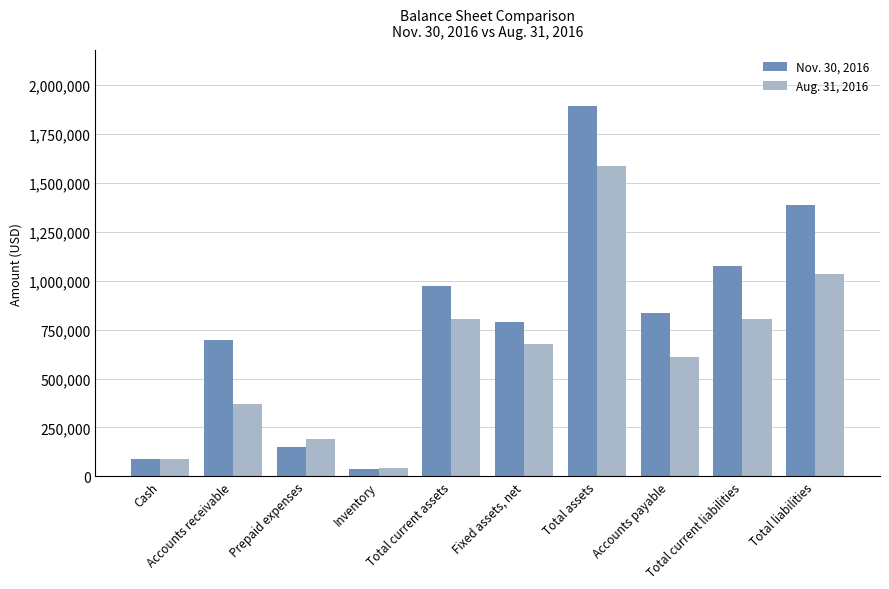

The Nov. 30, 2016 series shows 37665 at Inventory. True or false?

True